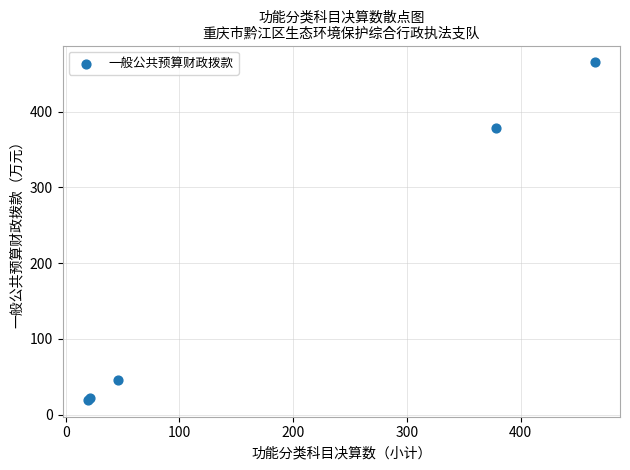

What Y value in the scatter plot is closest to 242?

378.3